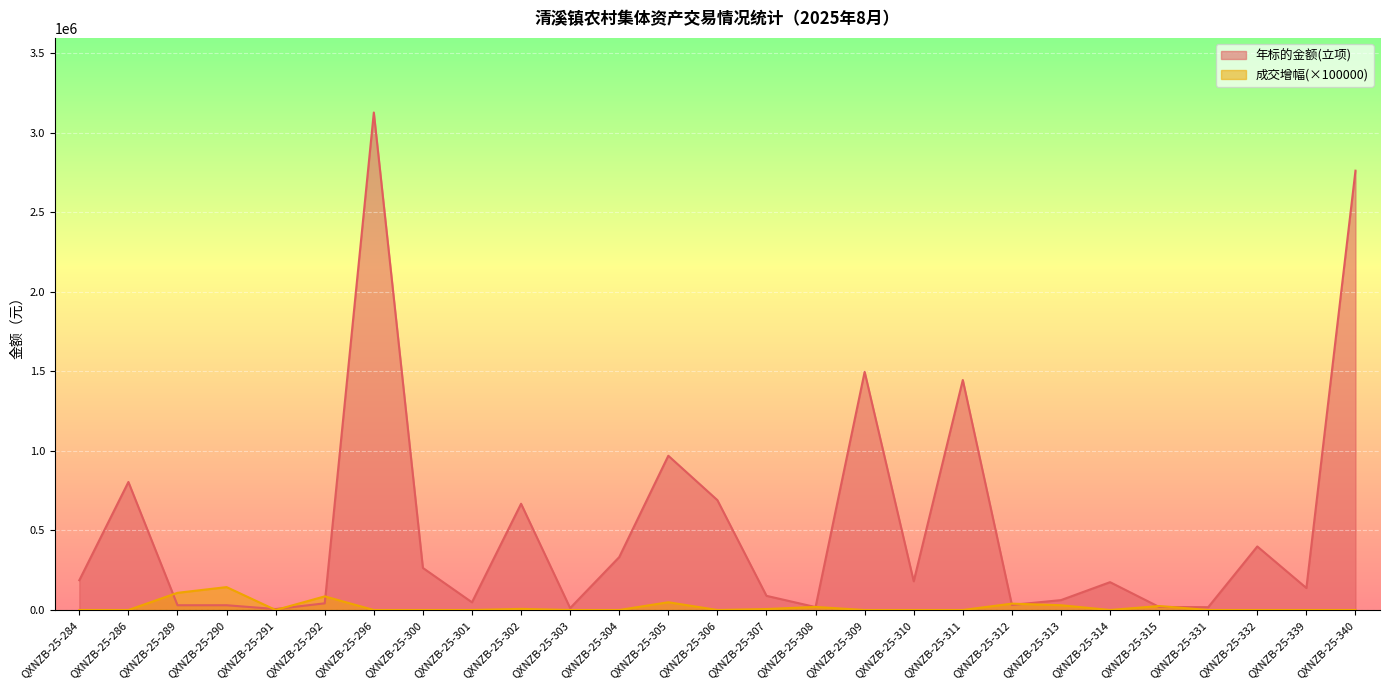

At which label is 年标的金额(立项) closest to 1567410?

QXNZB-25-309